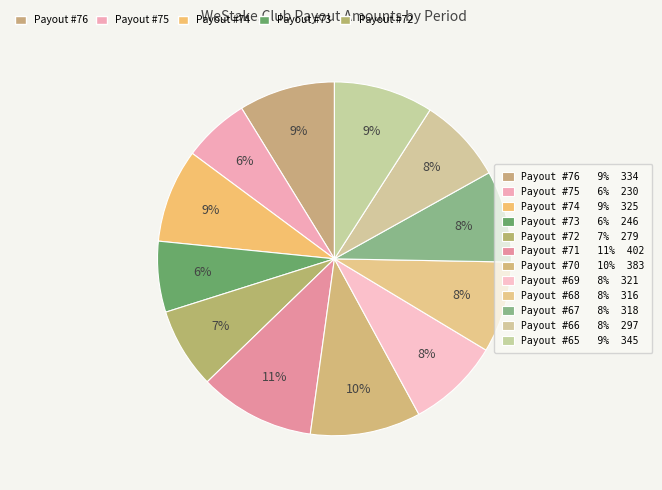

Which slice is the largest?

Payout #71